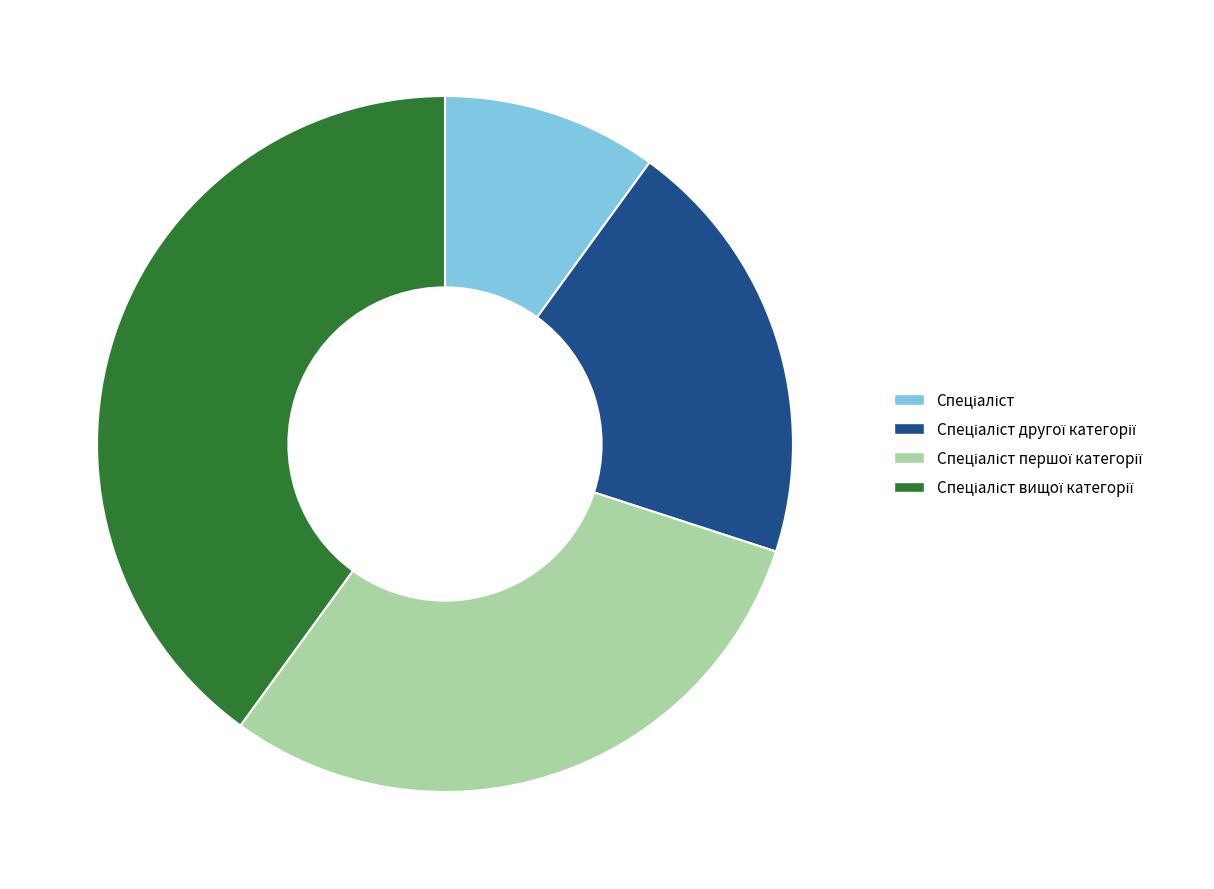

How many slices are in this pie chart?

4